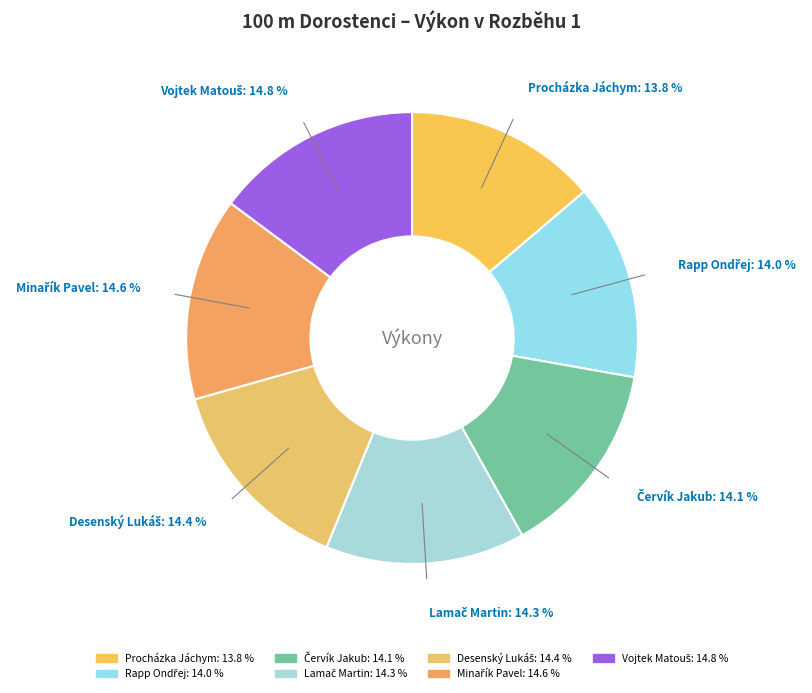

Is there a majority slice in this chart?

No